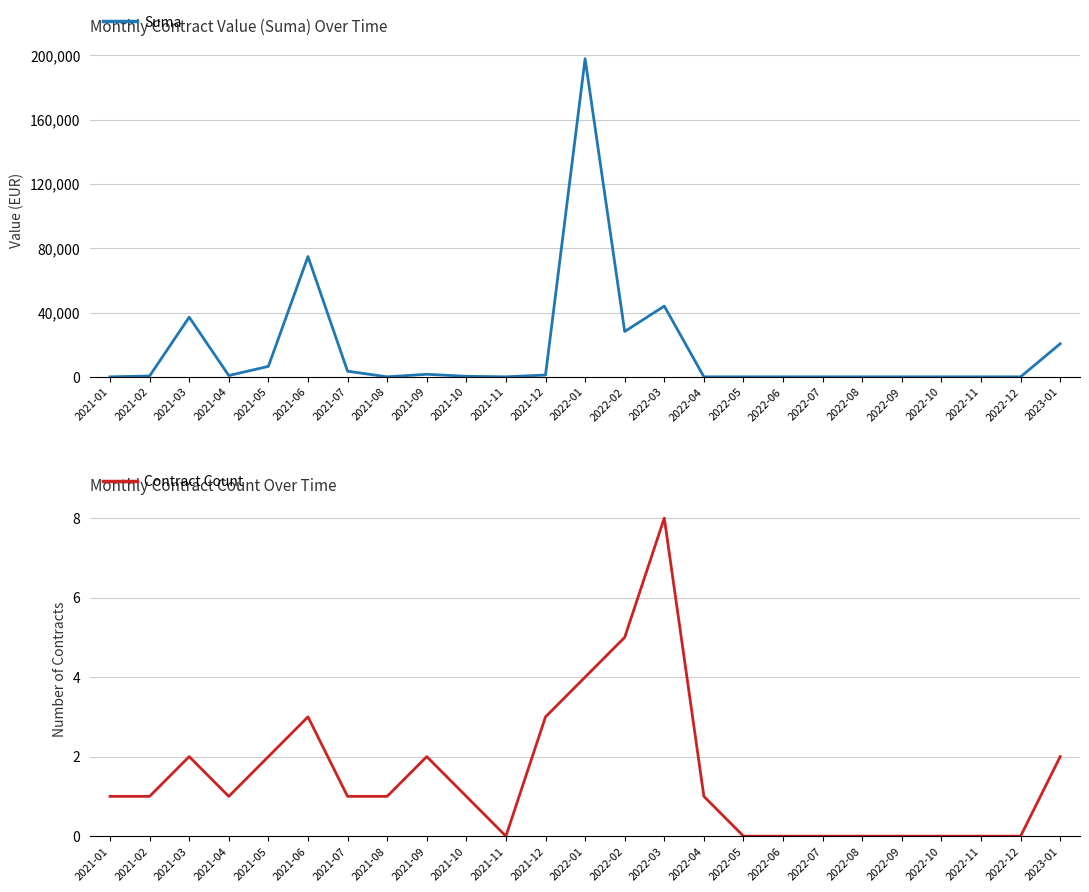

How many data points in Suma are above 333?

13